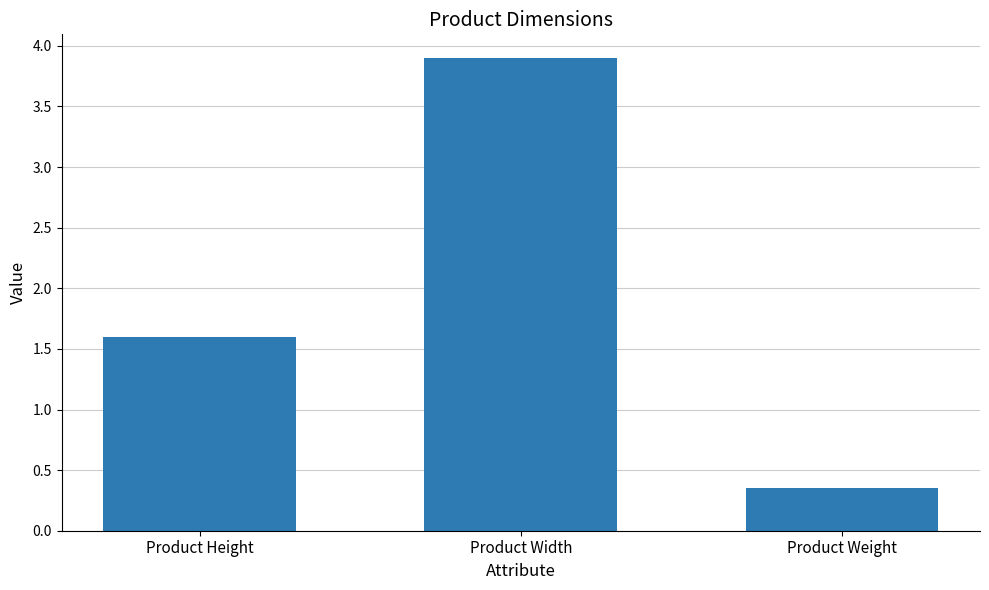

What is the greatest value displayed?

3.9